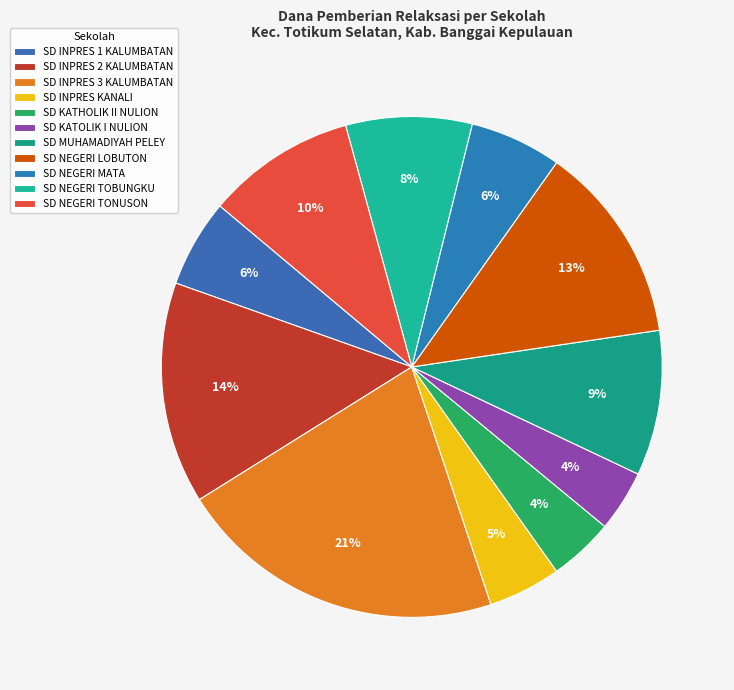

Is the sum of SD INPRES 1 KALUMBATAN and SD KATHOLIK II NULION greater than half?

No